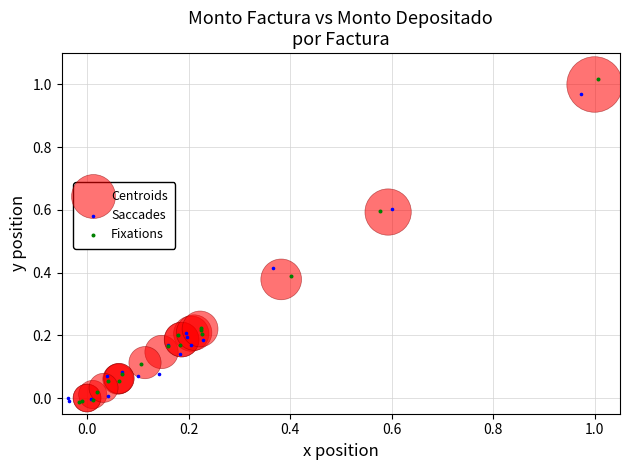

Which series has the largest Y range (max minus min)?

Fixations